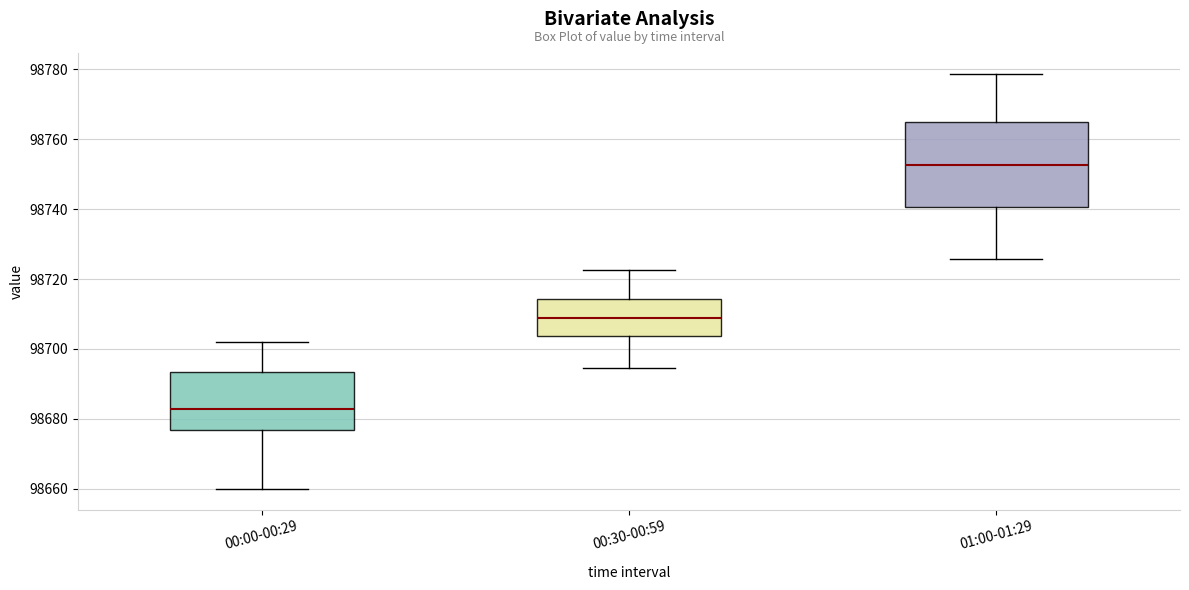

Which box's median line is the highest?

01:00-01:29